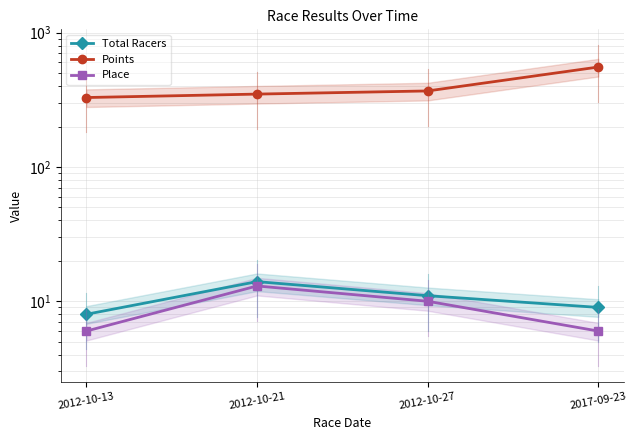

Does the chart display data point markers on the line(s)?

Yes